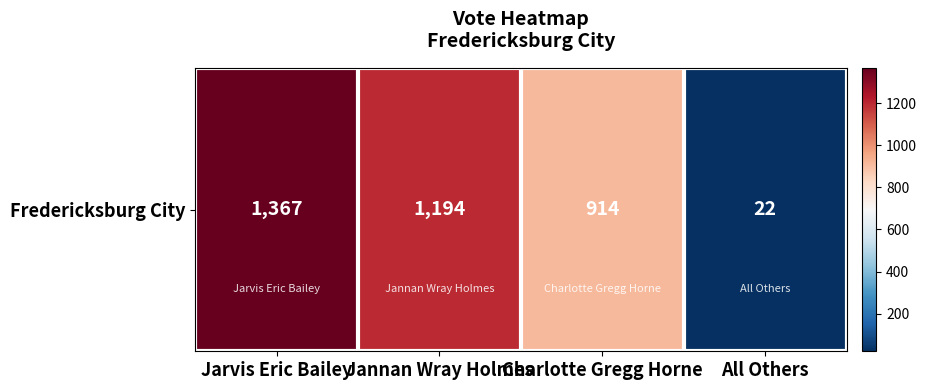

What is the approximate value at All Others?

22